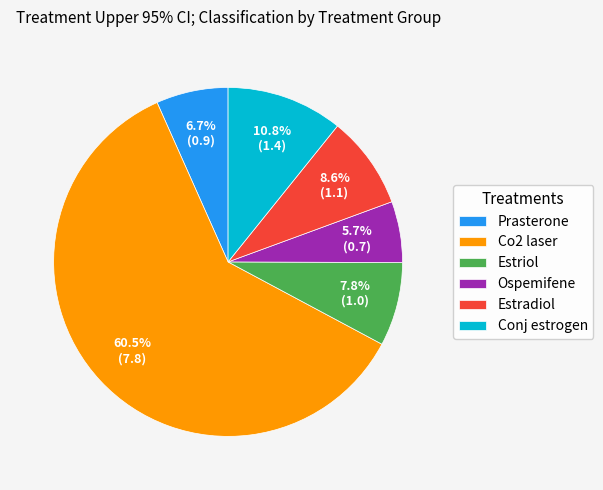

Rank the categories by value from lowest to highest.

Ospemifene, Prasterone, Estriol, Estradiol, Conj estrogen, Co2 laser